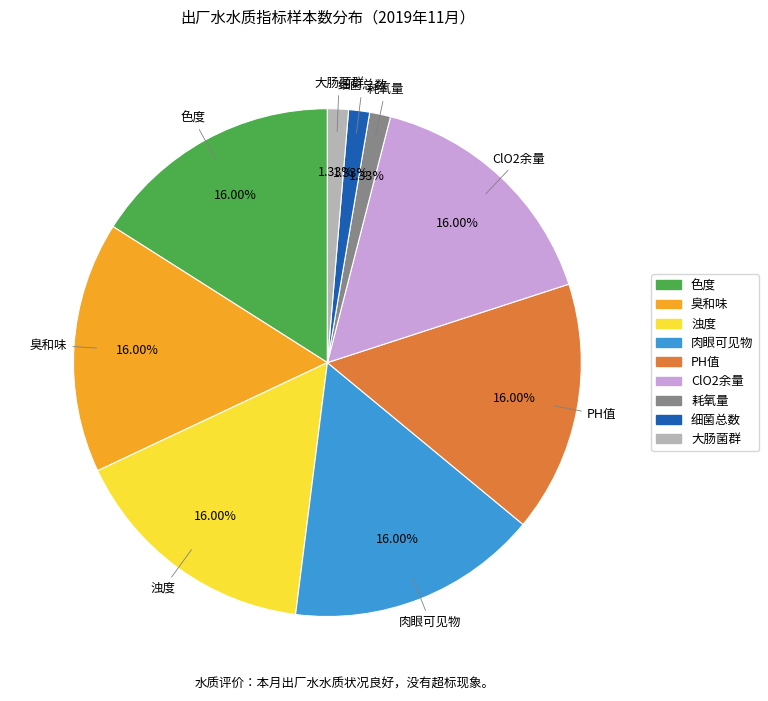

Is it true that 肉眼可见物 is 21% of the pie?

False